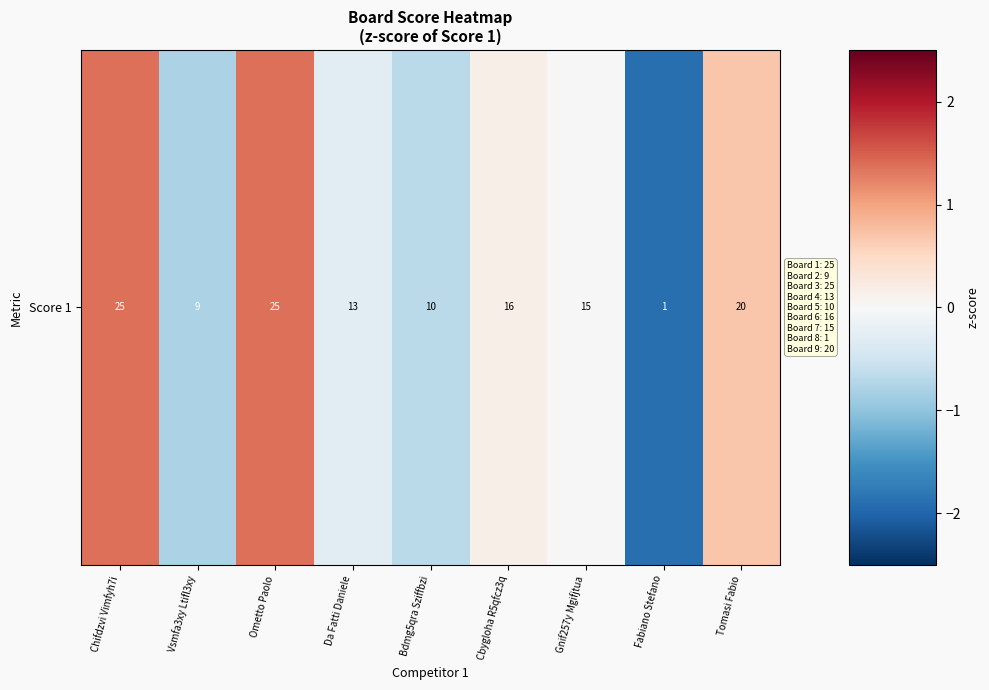

What is the maximum value shown in the chart?

1.4